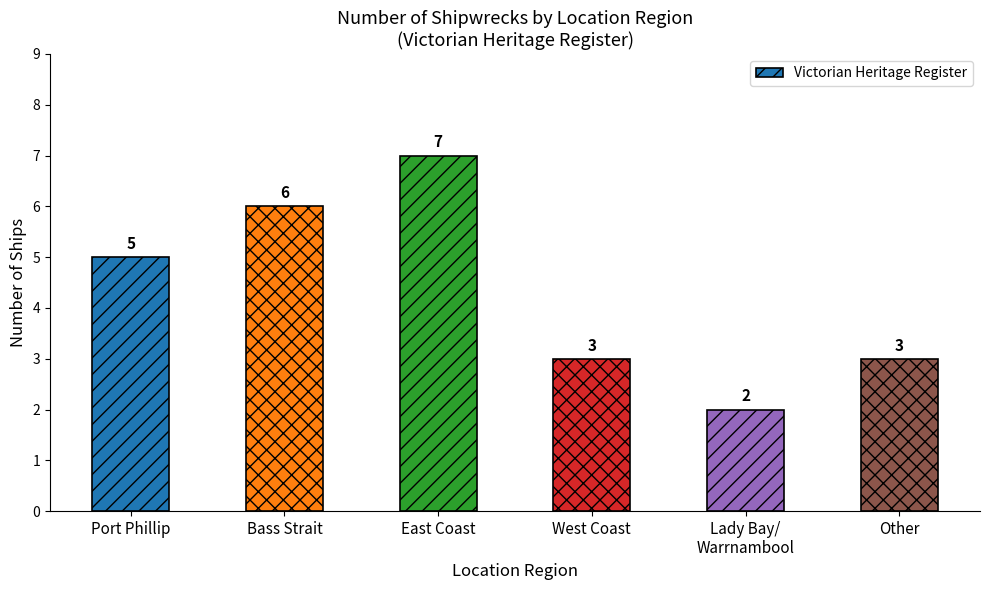

Reading left to right, extract all data points from this chart.

5	6	7	3	2	3